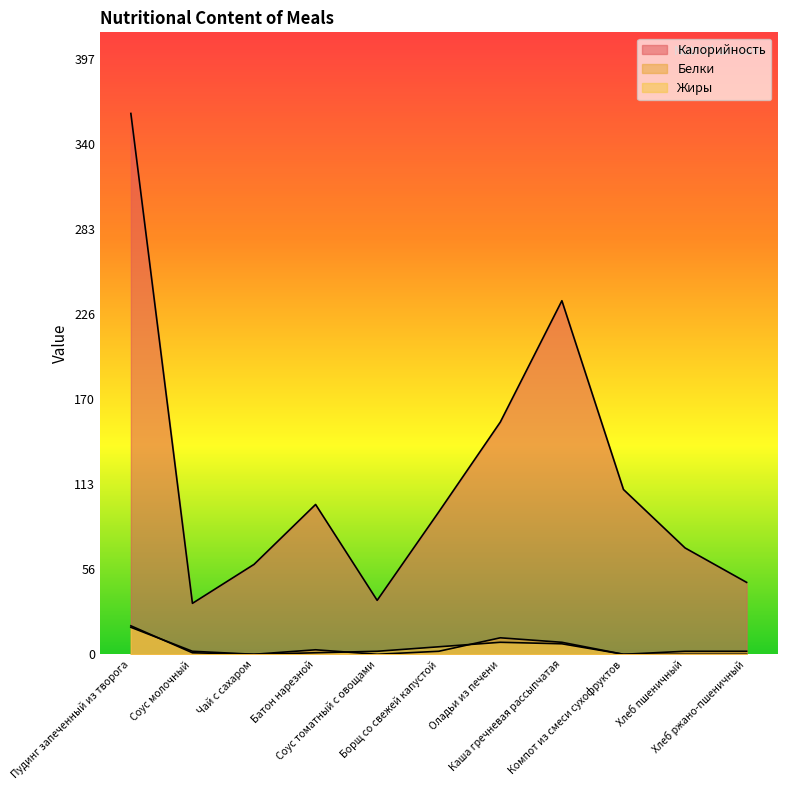

How many distinct data groups are displayed?

3